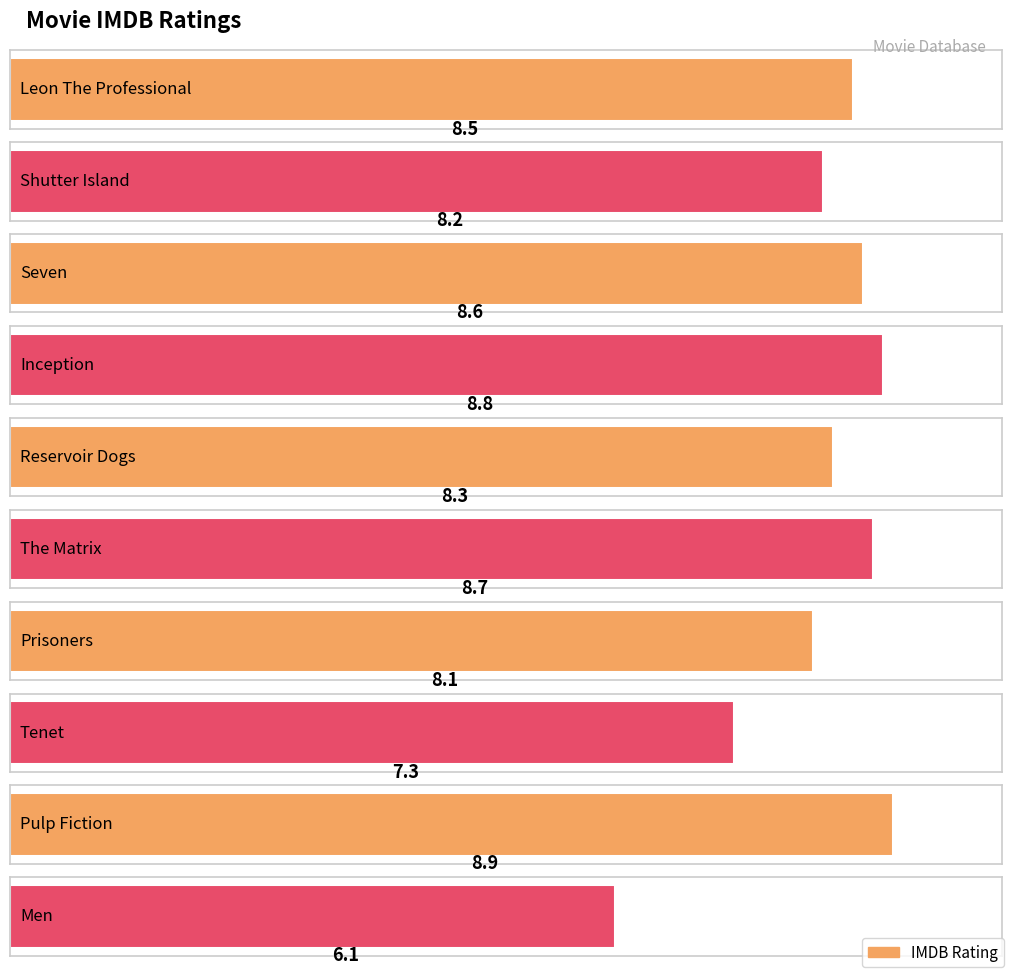

Which category has the highest value across all series?

Pulp Fiction